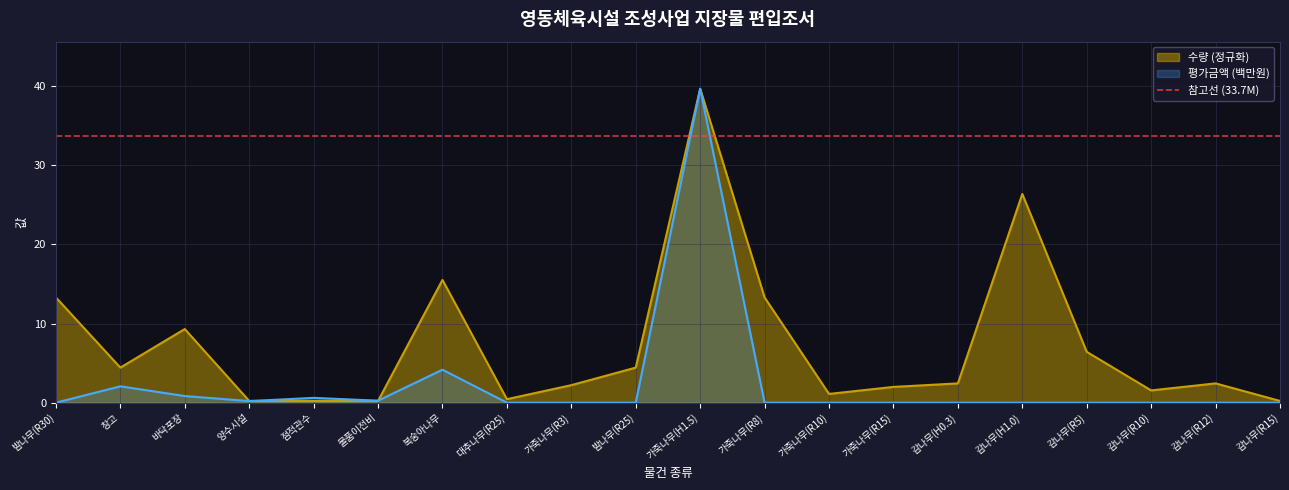

What are all the series names shown in the legend?

수량, 평가금액